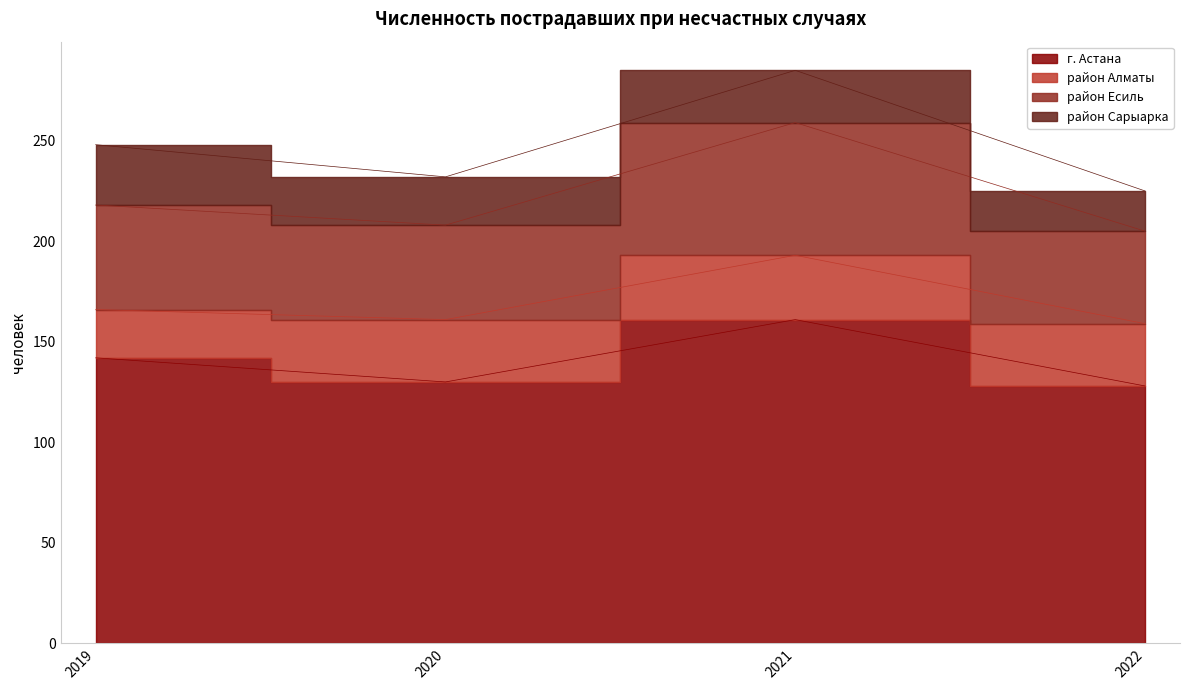

Is the value of район Есиль at 2021 greater than the value of г. Астана at 2022?

Yes